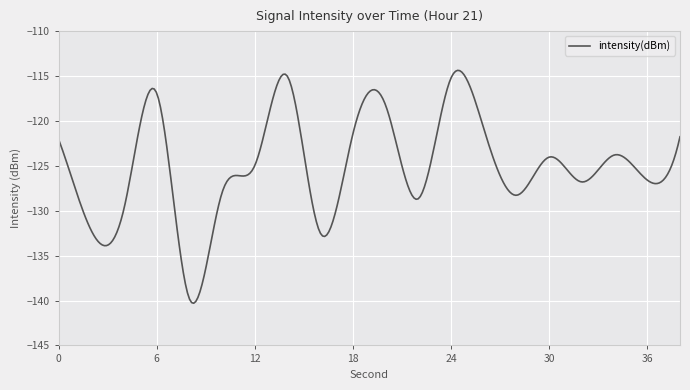

What is the smallest value displayed?

-140.3